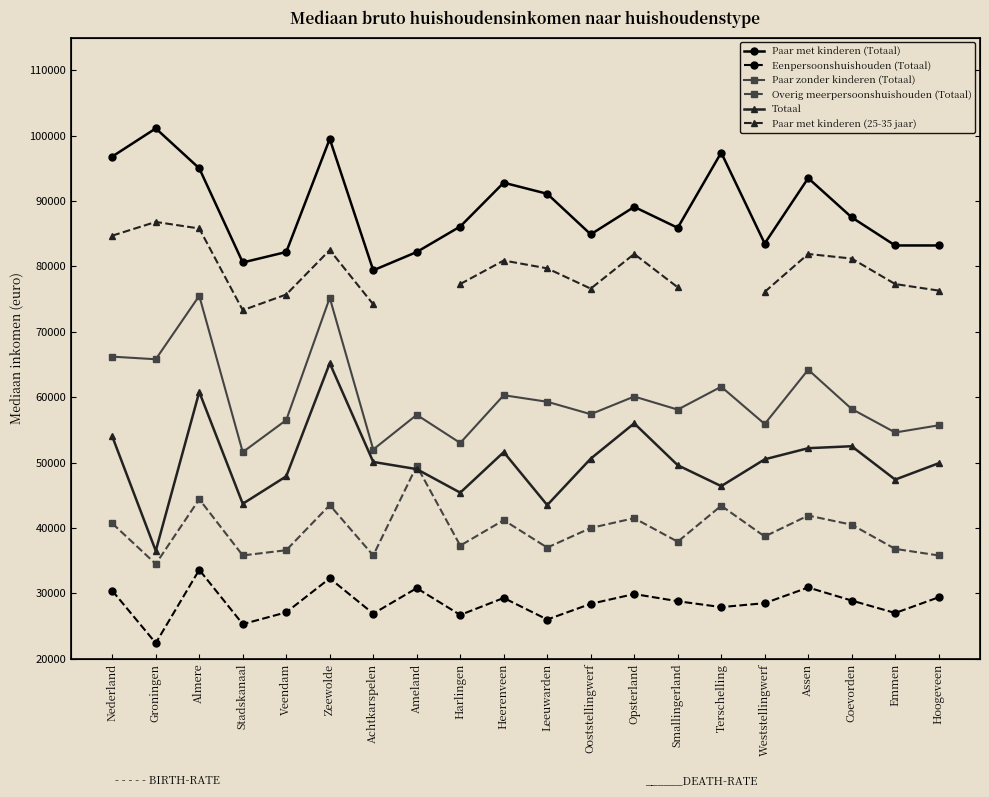

True or false: Overig meerpersoonshuishouden (Totaal) and Paar met kinderen (Totaal) cross at least once.

False